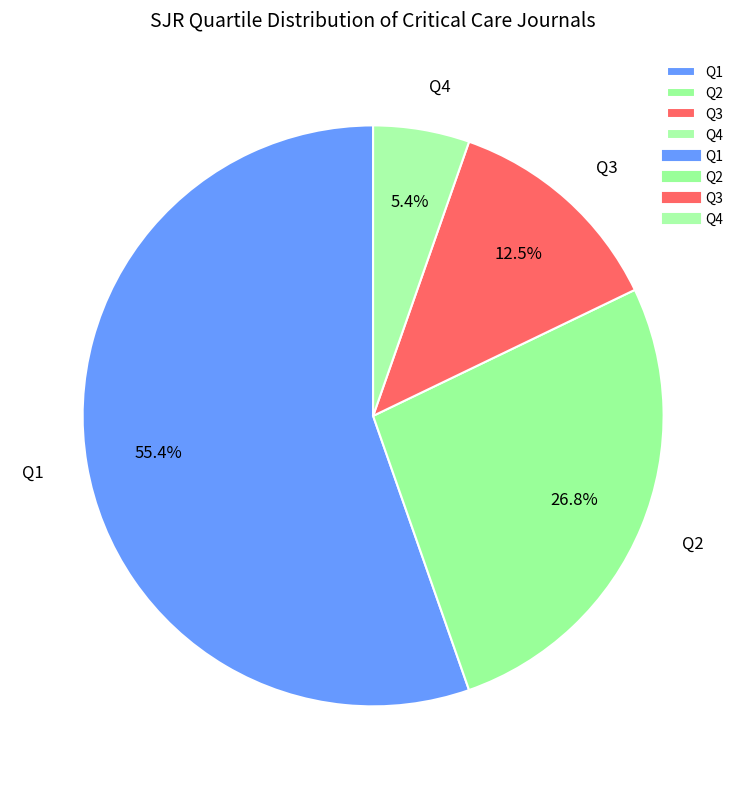

What percentage is the Q1 slice, to the nearest percent?

55%